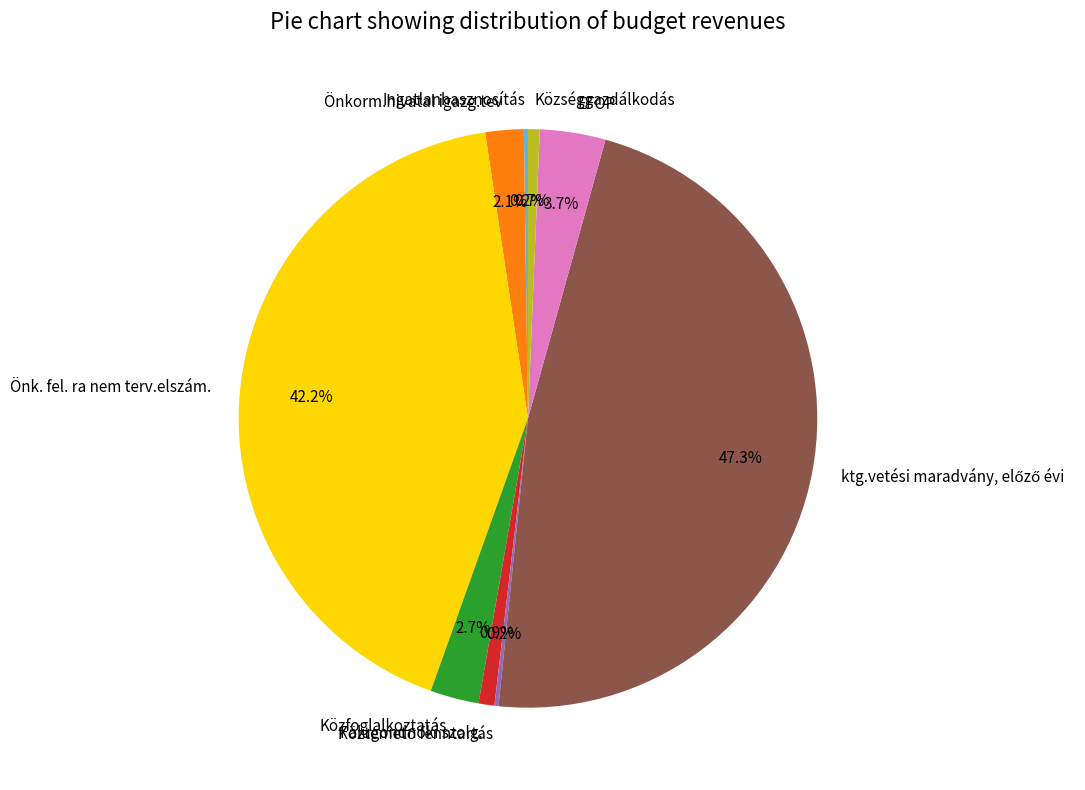

What percentage is the Önkorm.hivatal igazg.tev slice, to the nearest percent?

2%